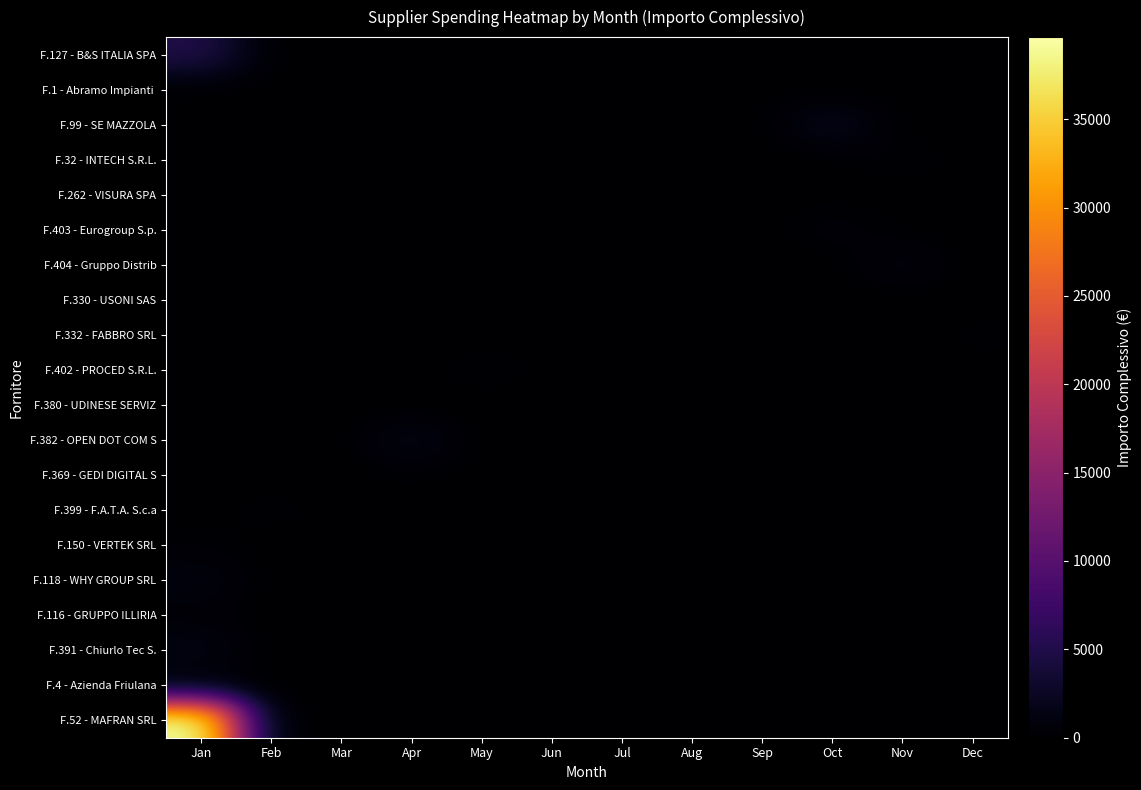

Which category has the highest value across all series?

Jan